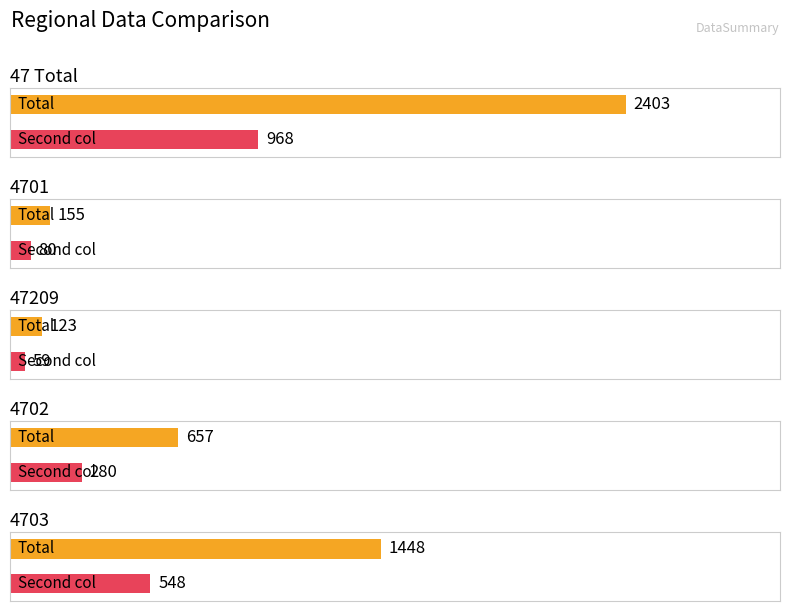

What is the difference between the second highest and second lowest values in the Second_col series?

468